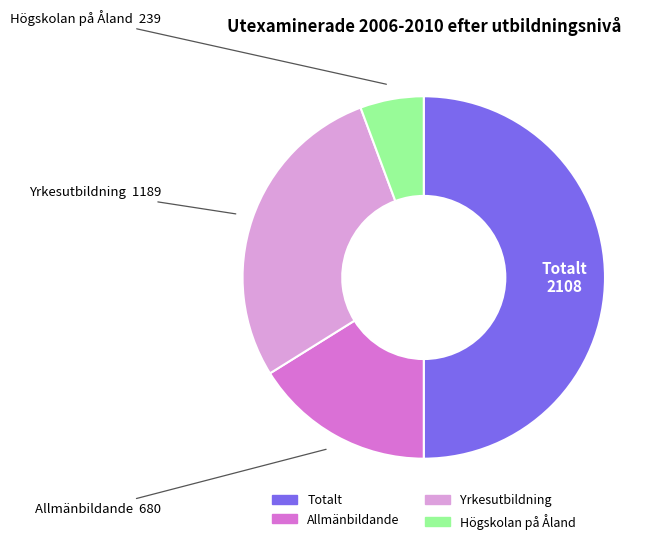

Does Högskolan på Åland account for over 50% of the chart?

No